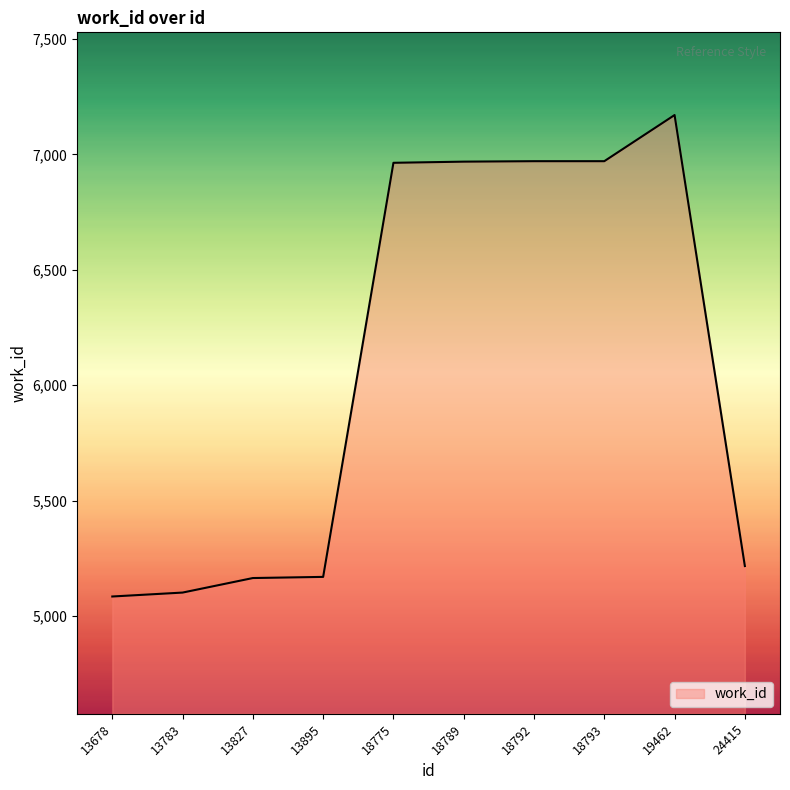

What is the sum of all values?

60780